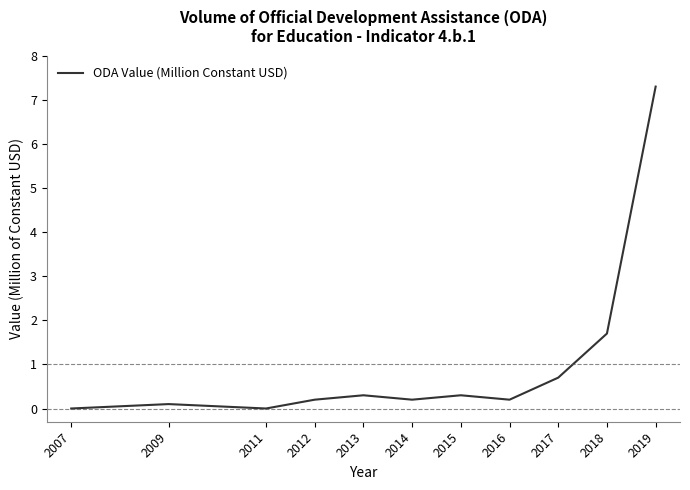

What is the sum of all values?

11.0